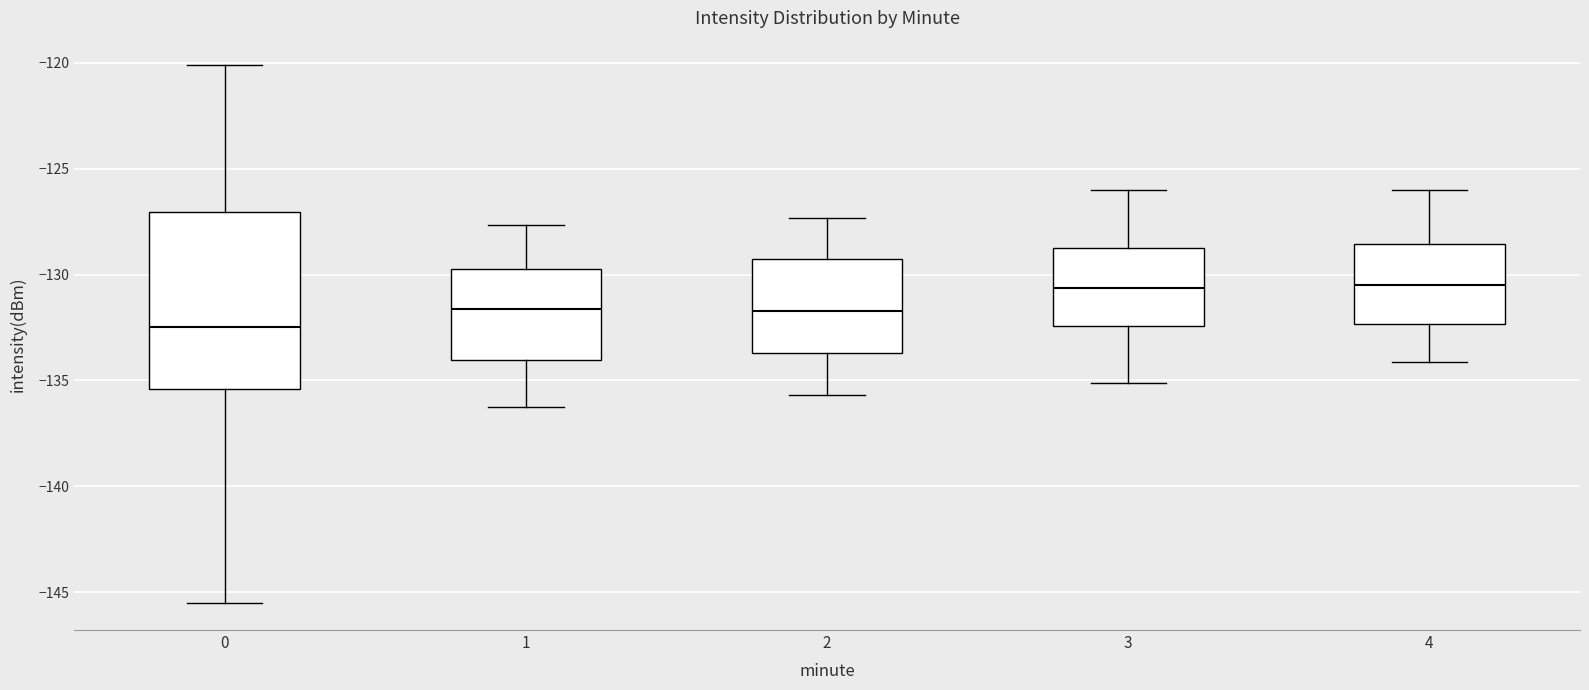

Comparing the boxes themselves (not the whiskers), which one is the tallest?

0